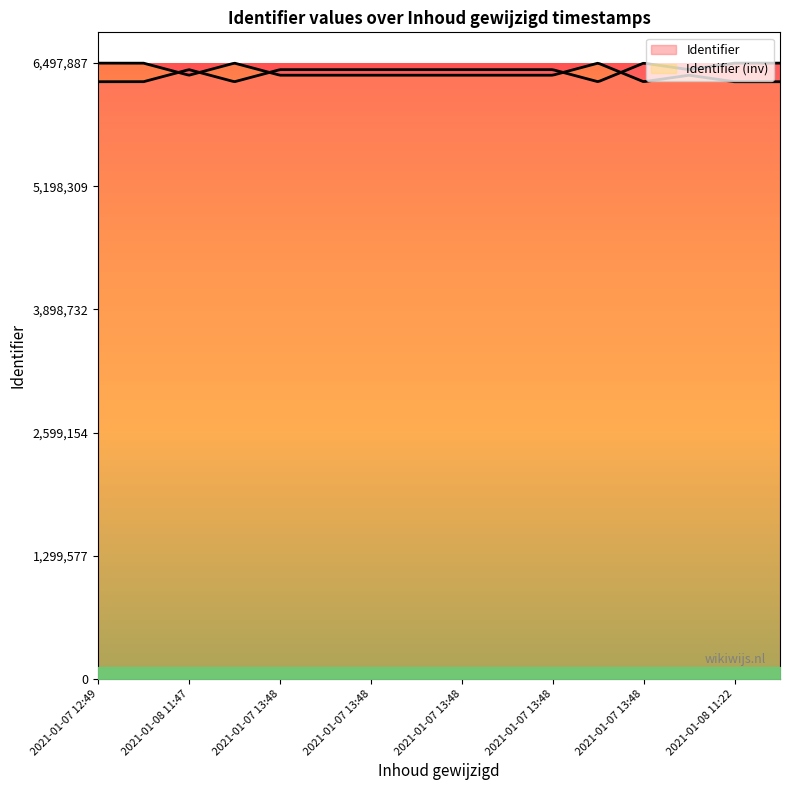

True or false: the data shows 6428840 at 2021-01-07 13:48.

True